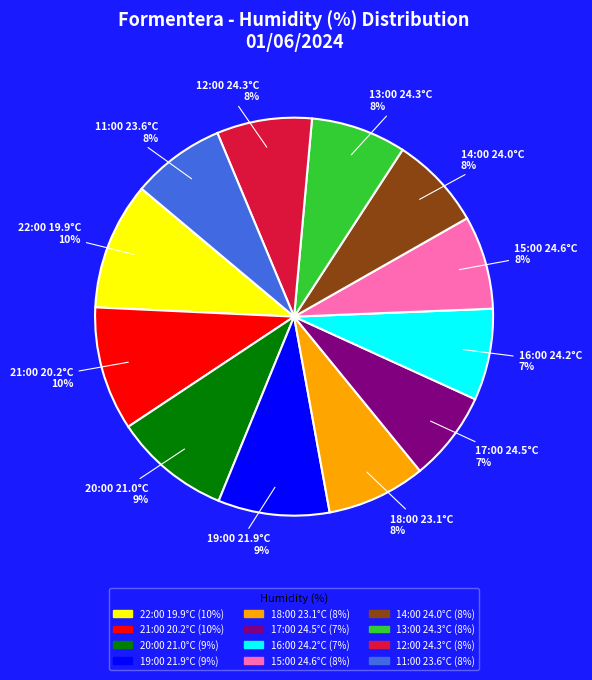

Do 13:00 24.3°C and 16:00 24.2°C together represent more than half of the pie?

No